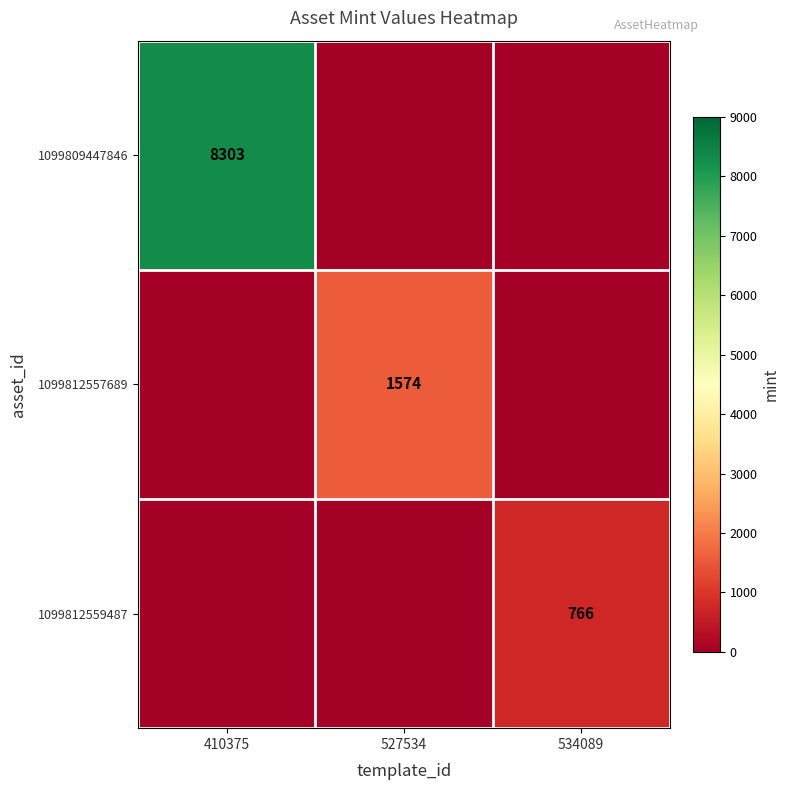

True or false: 1099812559487 has a value of 1290 at 534089.

False